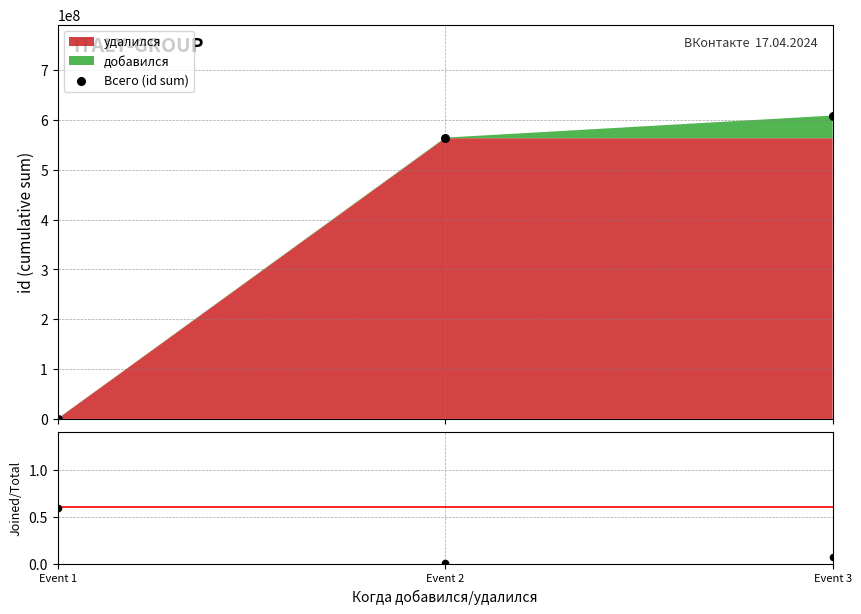

At which category is the sum across all series the highest?

Event 3